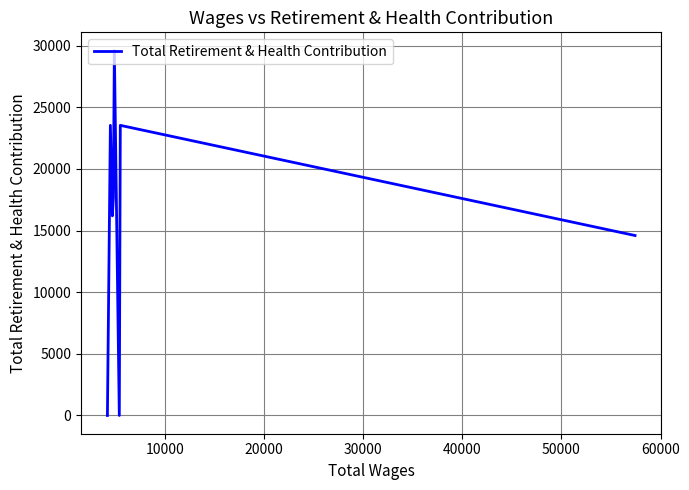

How many interior local valleys (lower than both neighbors) does the data have?

2